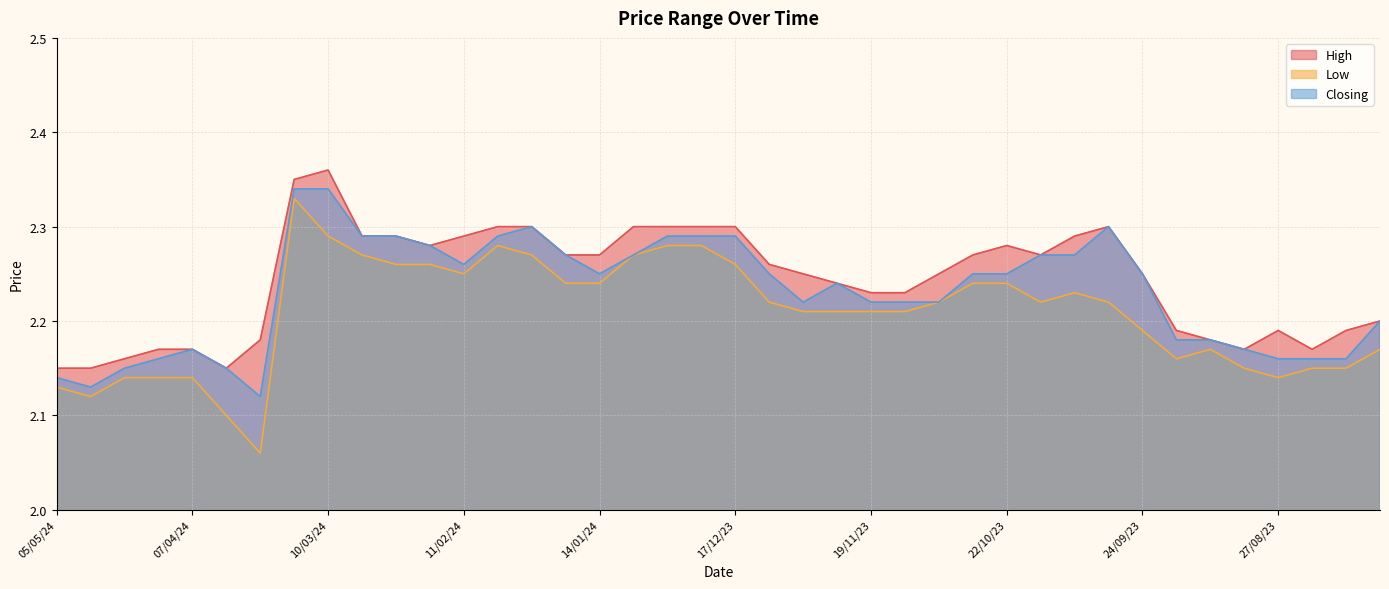

Is it true that Closing equals 2.2 at 17/09/23?

True